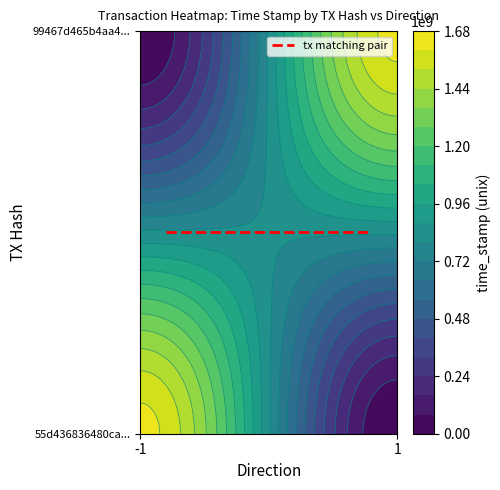

Reading right to left, transcribe all the data shown in this chart.

55d436836480ca426108fad4fc37abf920c99e5: 1627125953	-1
99467d465b4aa43bb8dfd6e9673912dc8bc64a0: 1627125343	1